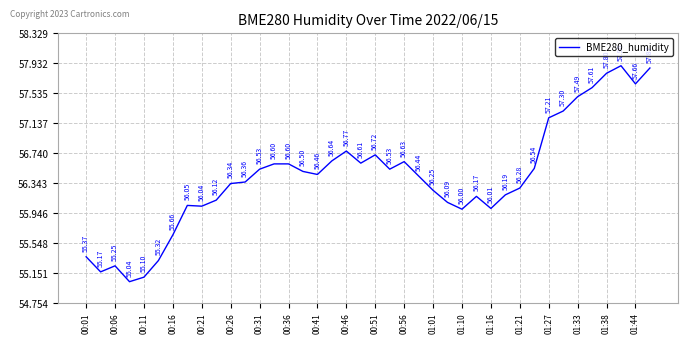

What is the difference between the maximum and minimum values?

2.9